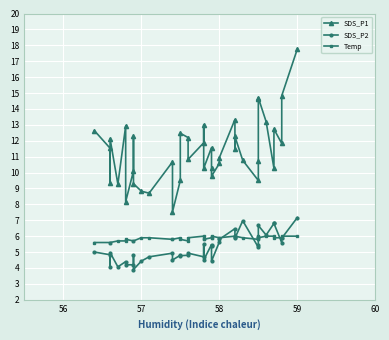

What is the value of the SDS_P2 point at the 18th from the left?

4.9